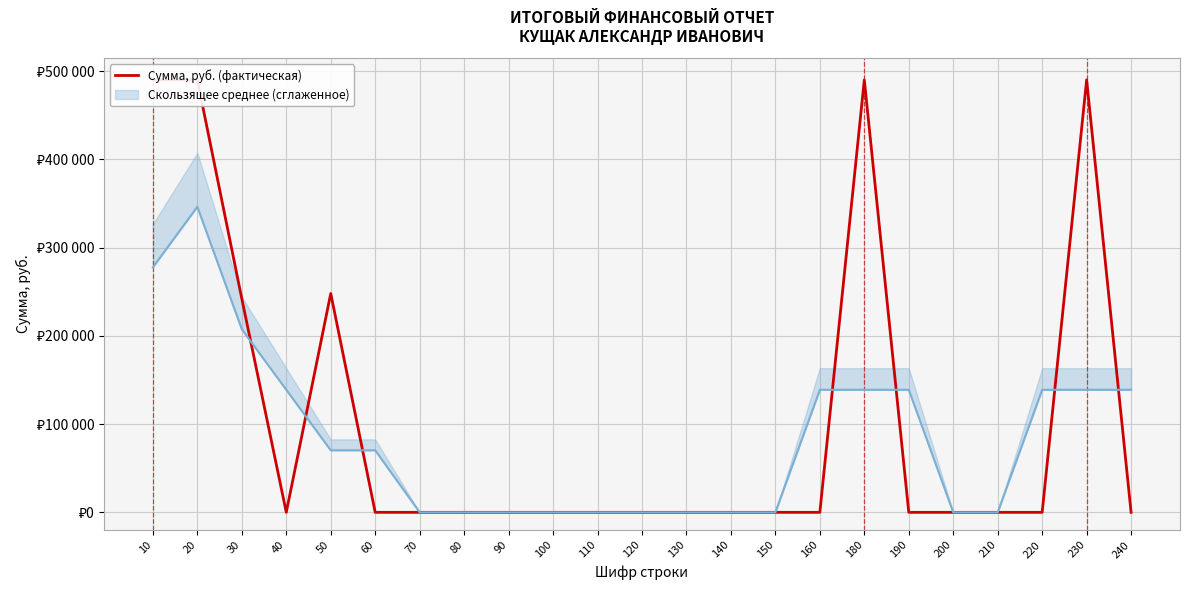

Read the value at 30, to the nearest 10.

242000